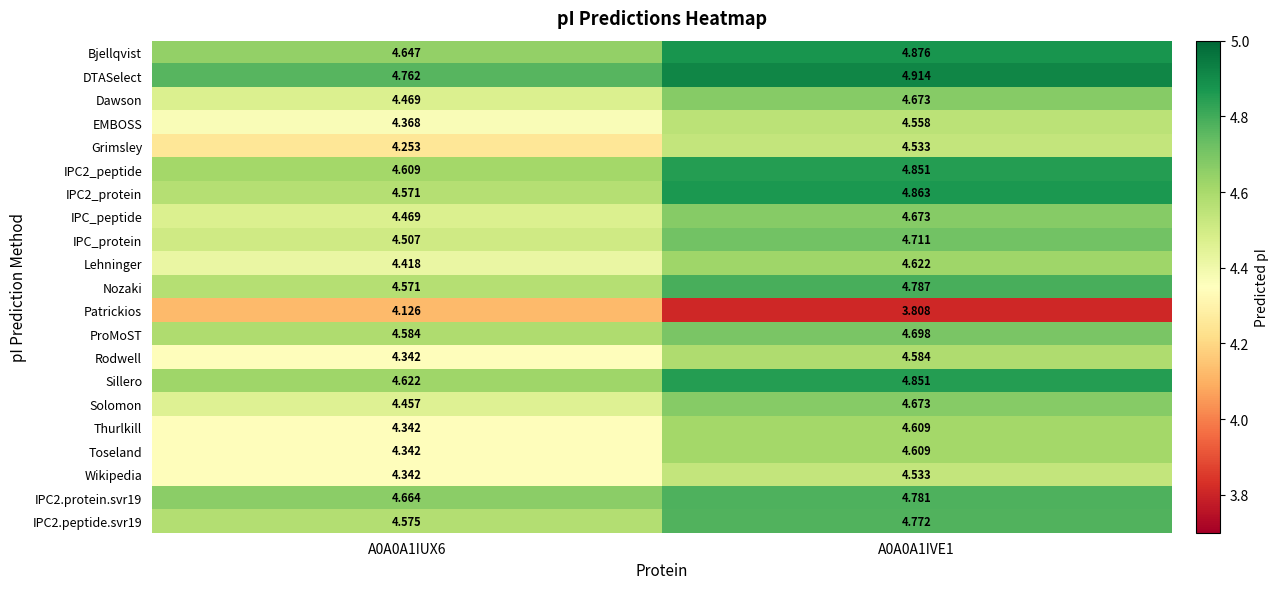

Which series changed the most between A0A0A1IUX6 and A0A0A1IVE1?

Patrickios